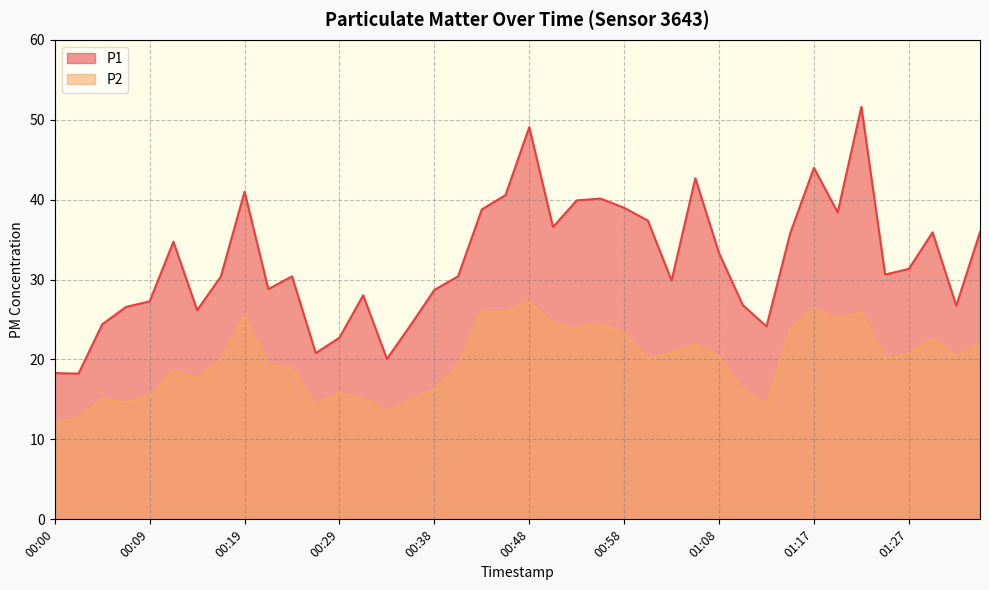

At how many categories does at least one series exceed 30?

23